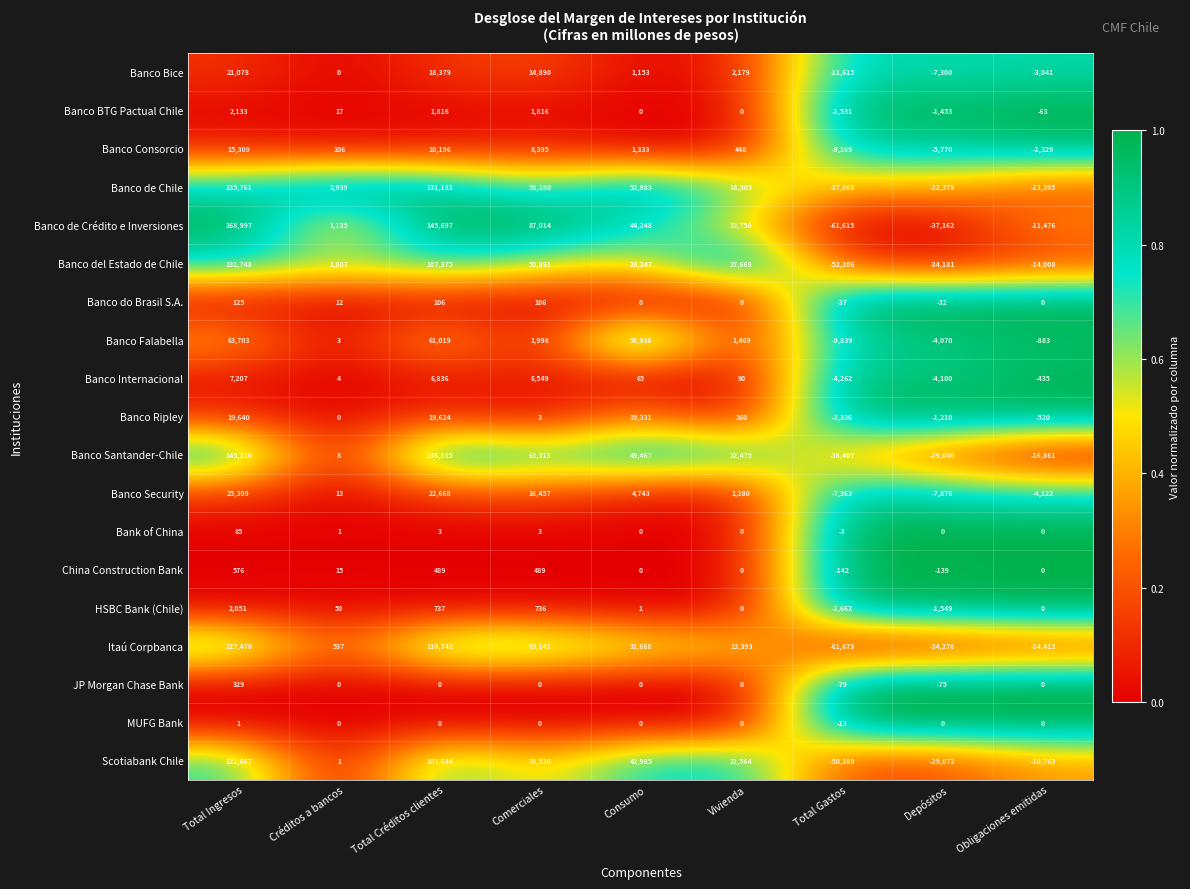

What is the difference between the second highest and minimum values in the Banco BTG Pactual Chile series?

3347